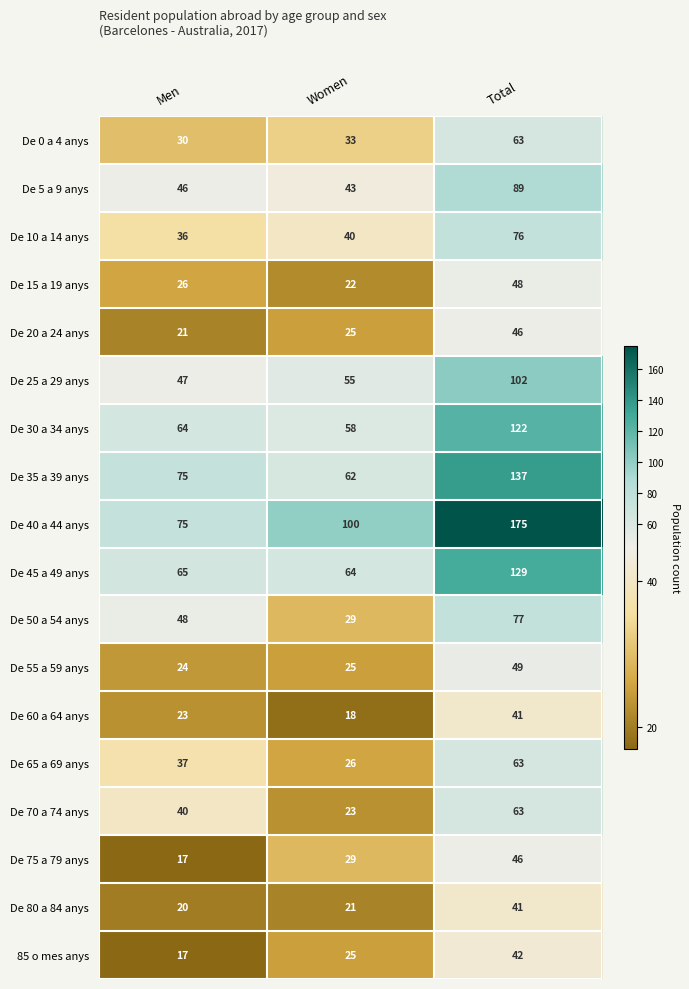

What is the sum of the De 5 a 9 anys values at Men and Total?

135